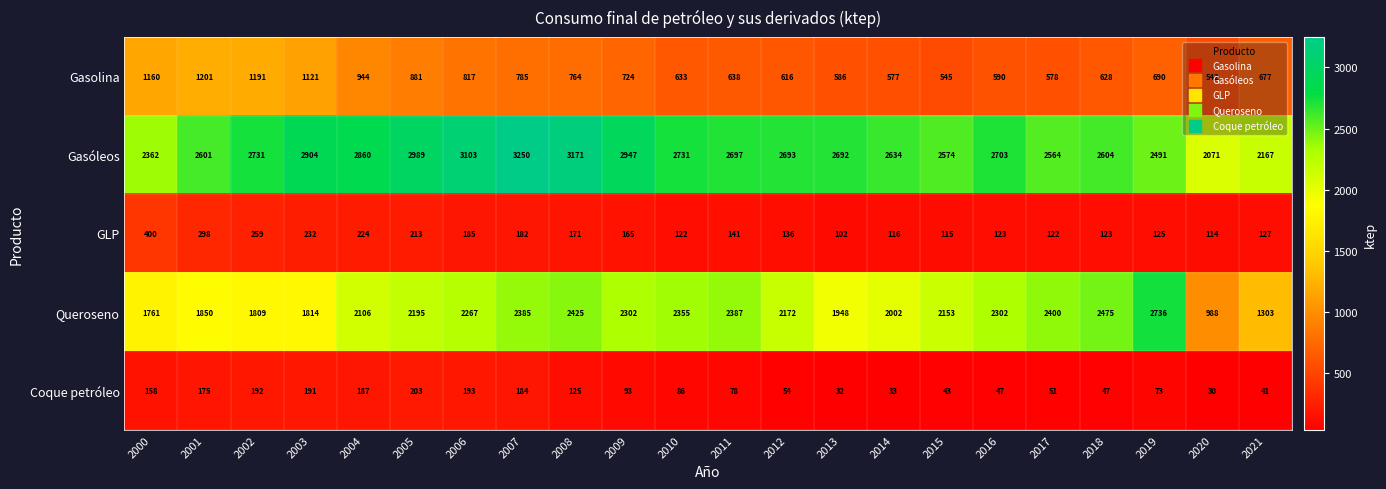

What is the sum of all Gasóleos values?

59539